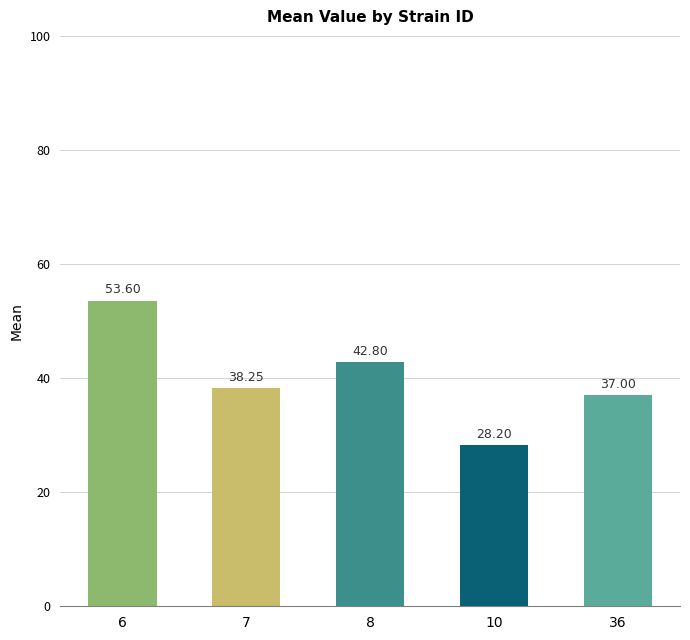

What is the difference between the maximum and minimum values?

25.4